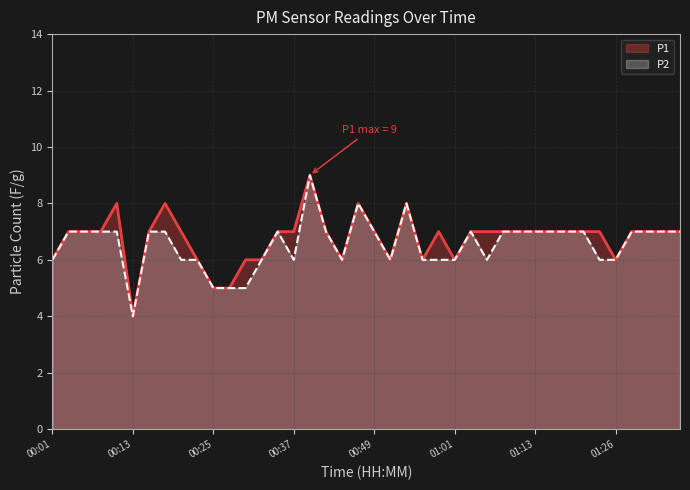

Rank the series at 01:35 from lowest to highest value.

P1, P2